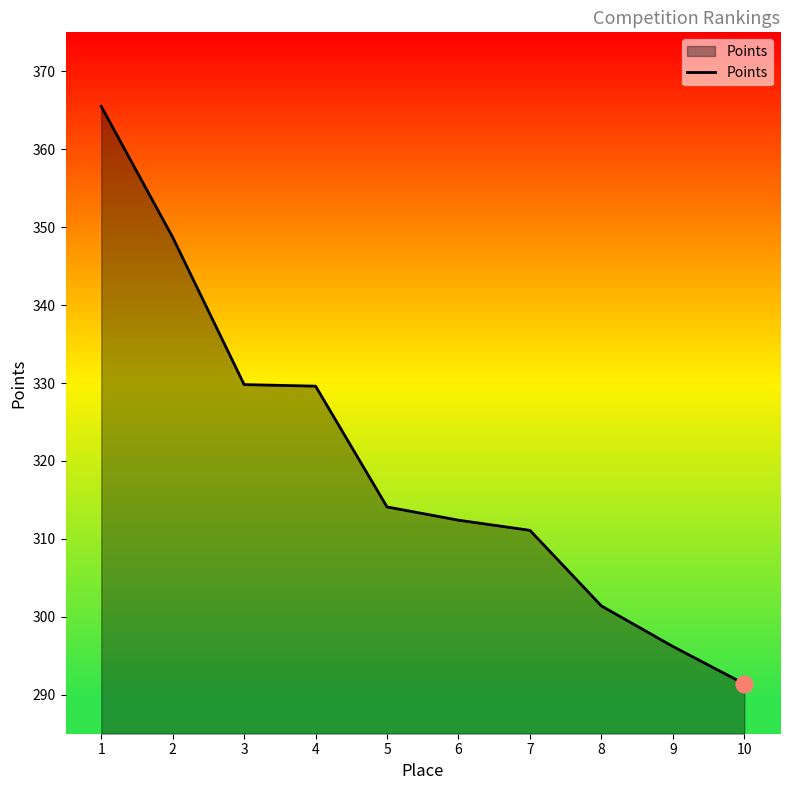

What is the sum of all values?

3200.2